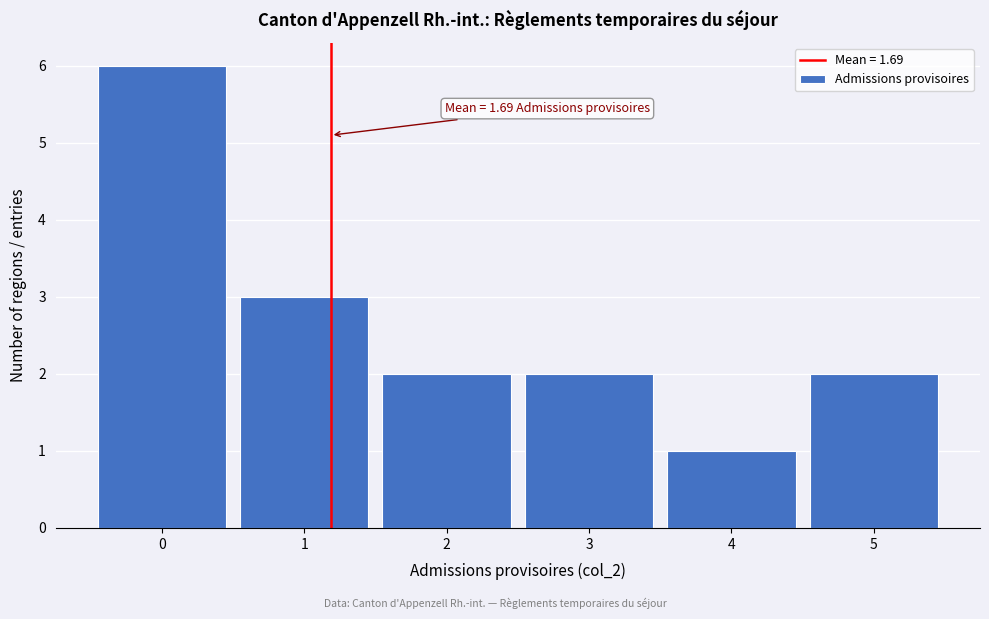

Which range on the x-axis has the tallest bar?

-0.5 to 0.5